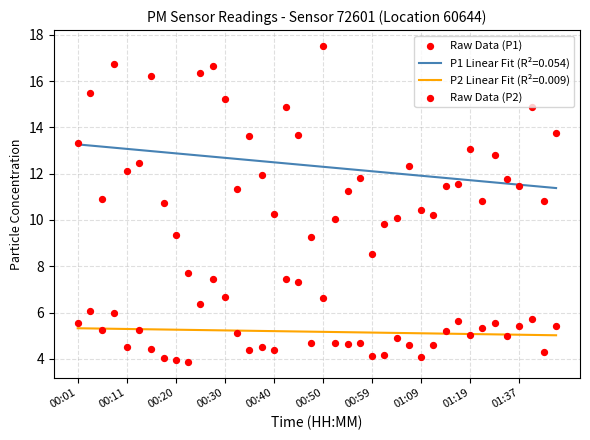

True or false: P2 Linear Fit (R²=0.009) and P1 Linear Fit (R²=0.054) intersect in this chart.

False